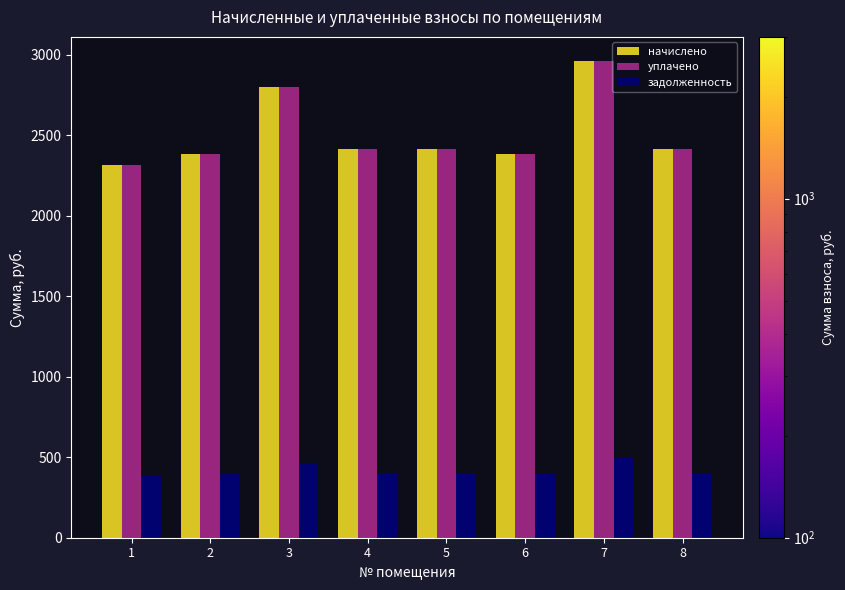

Is it true that задолженность equals 127.8 at 7?

False